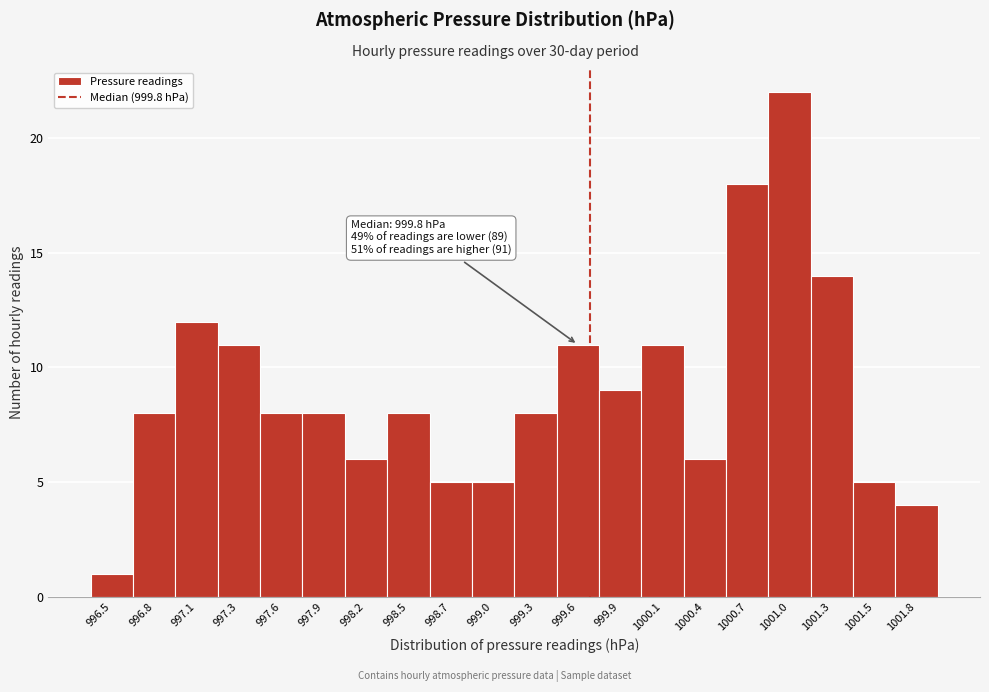

Reading left to right, list all the values displayed in this chart.

1	8	12	11	8	8	6	8	5	5	8	11	9	11	6	18	22	14	5	4